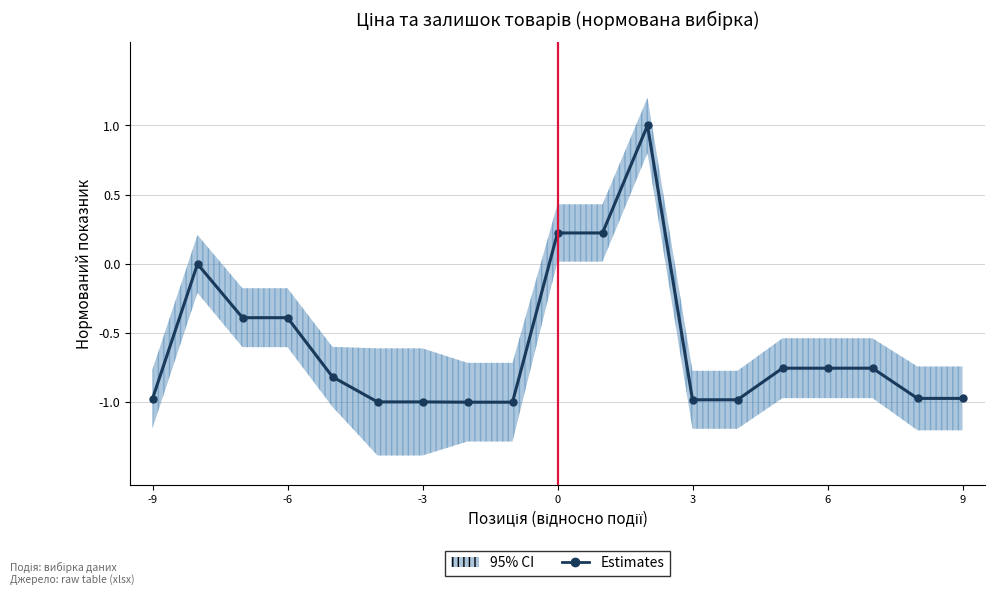

Reading right to left, extract all data points from this chart.

-1.0	-1.0	-0.8	-0.8	-0.8	-1.0	-1.0	1.0	0.2	0.2	-1.0	-1.0	-1.0	-1.0	-0.8	-0.4	-0.4	-0.0	-1.0